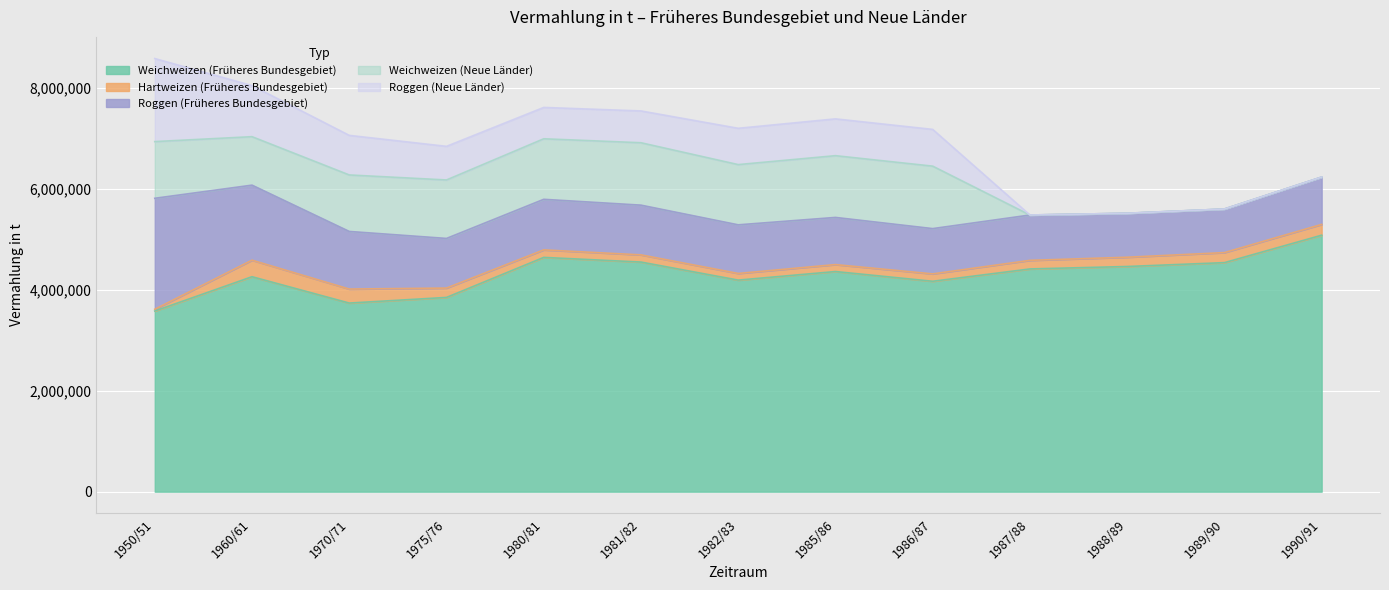

Which series has the largest range (max minus min)?

Roggen (Neue Länder)